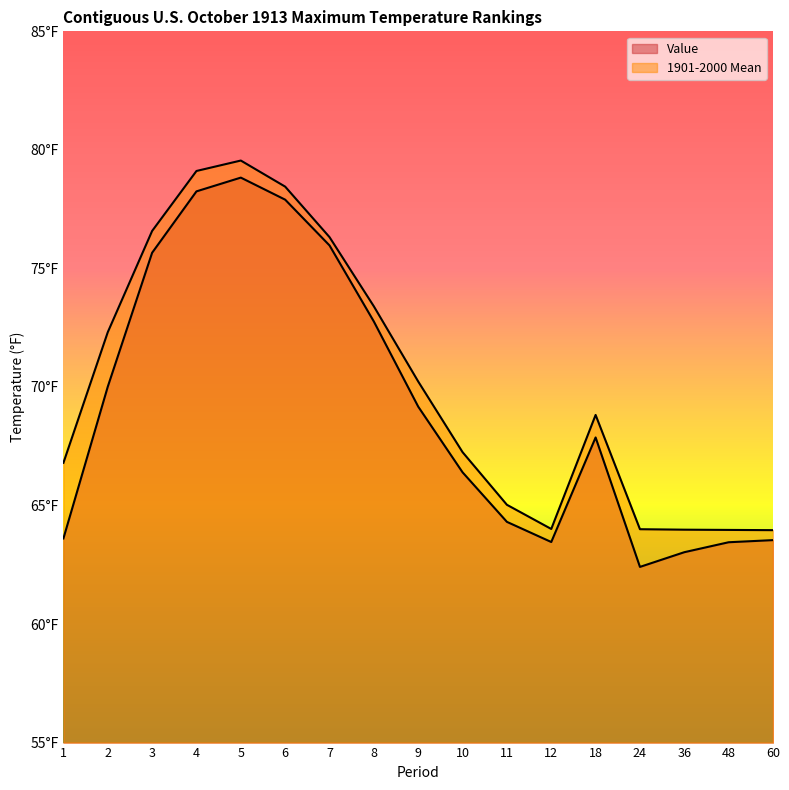

What is the difference between the highest and lowest values at 12?

0.6